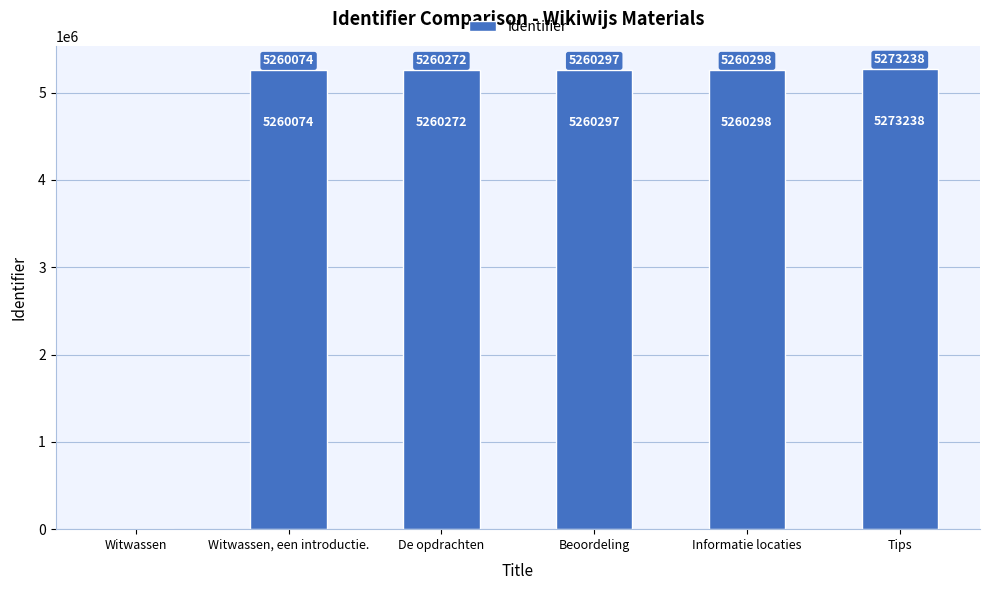

Which has a higher value, Witwassen, een introductie. or Witwassen?

Witwassen, een introductie.